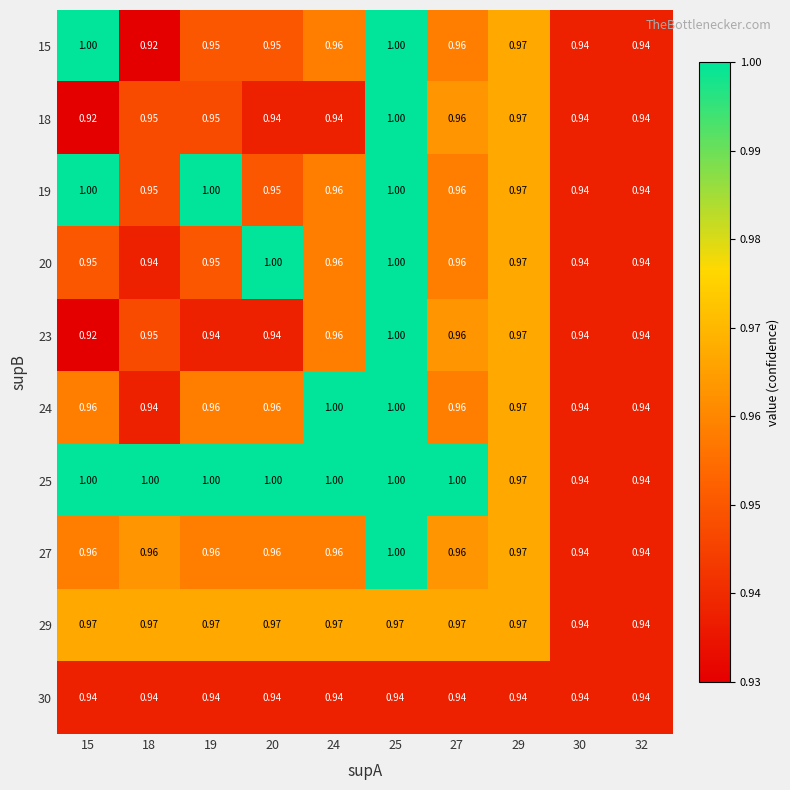

What is the total value across all series at 30?

9.4